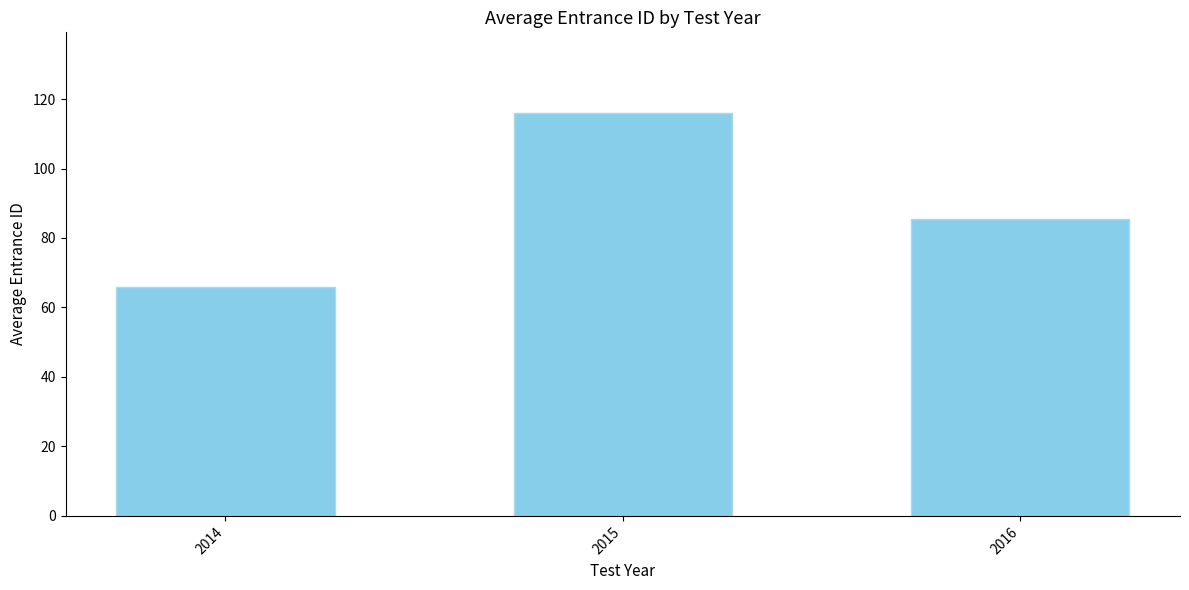

List the labels in order of value, largest first.

2015, 2016, 2014